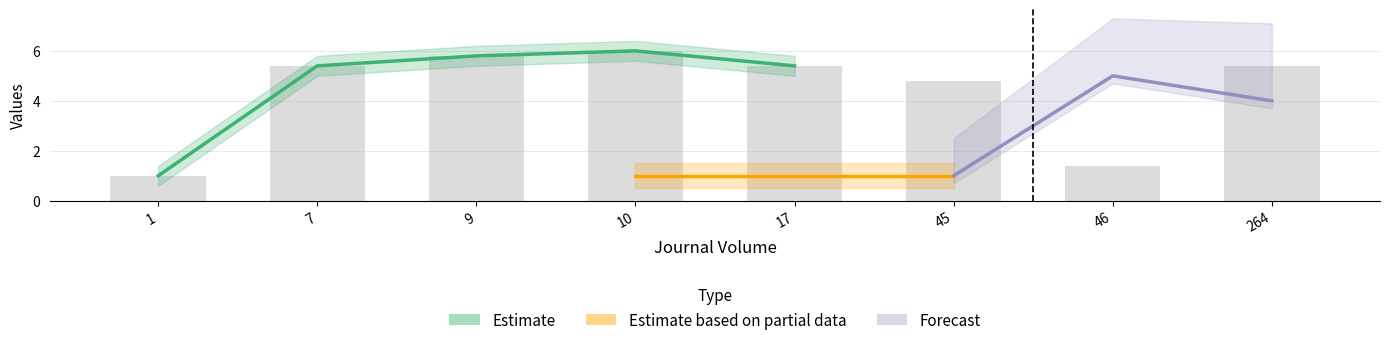

What value does the data have at 9?

5.8